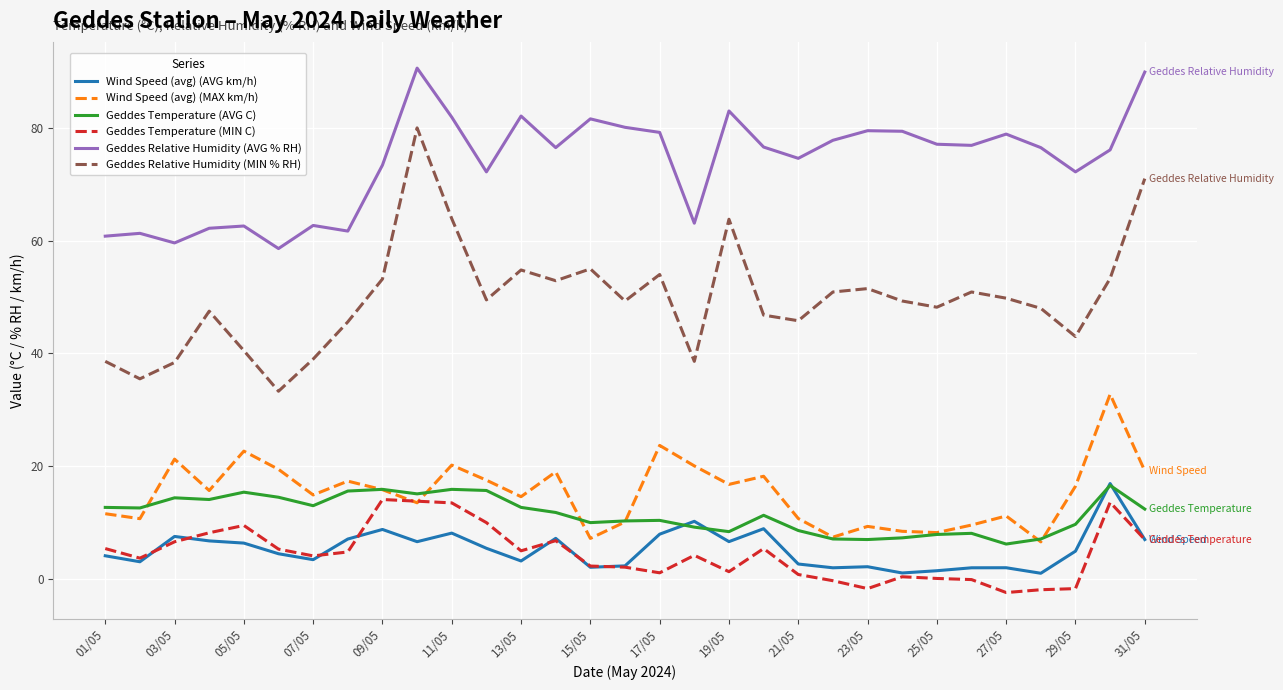

In Wind Speed (avg) (MAX km/h), how many points are lower than both neighbors (excluding endpoints)?

10